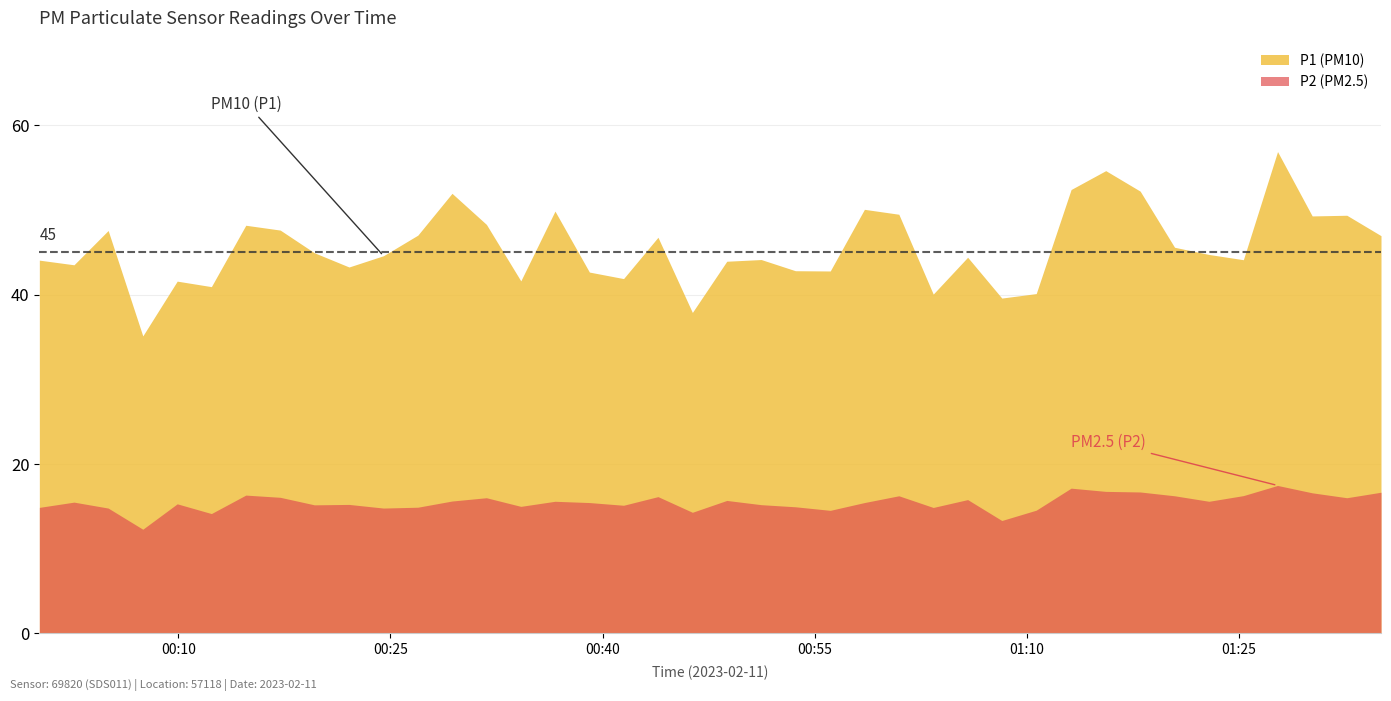

Is the value of P1 at 2023-02-11T01:03:23 greater than the value of P2 at 2023-02-11T01:18:01?

Yes